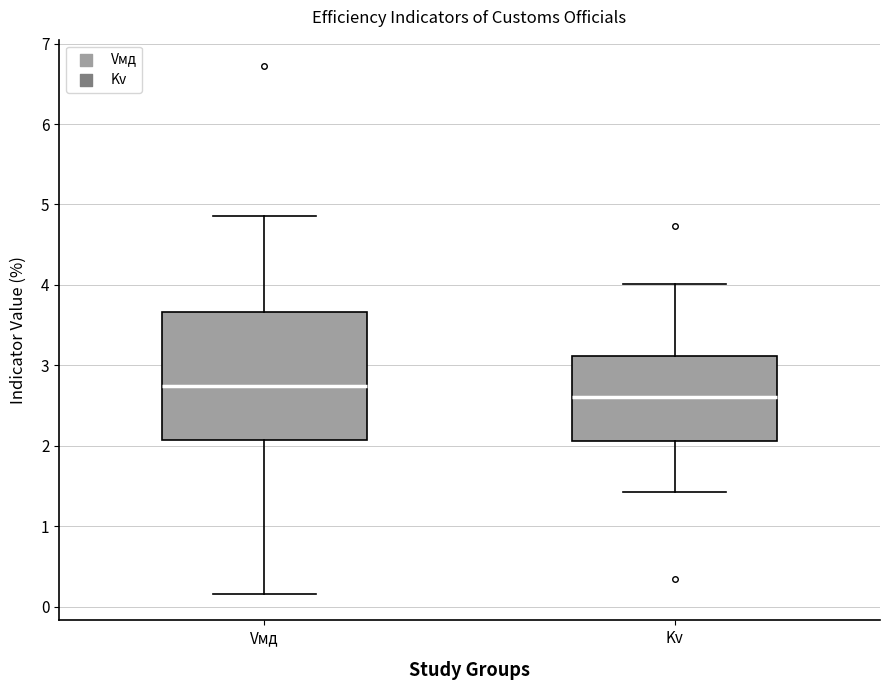

Reading left to right, read every box against the y-axis: the position of its median line, the range the box covers, and the ends of its whiskers. The values are not printed on the chart, so give them approximately, as read against the axis.

Vмд: median 2.7, box 2.1 to 3.7, whiskers 0.2 to 4.9
Kv: median 2.6, box 2.1 to 3.1, whiskers 1.4 to 4.0